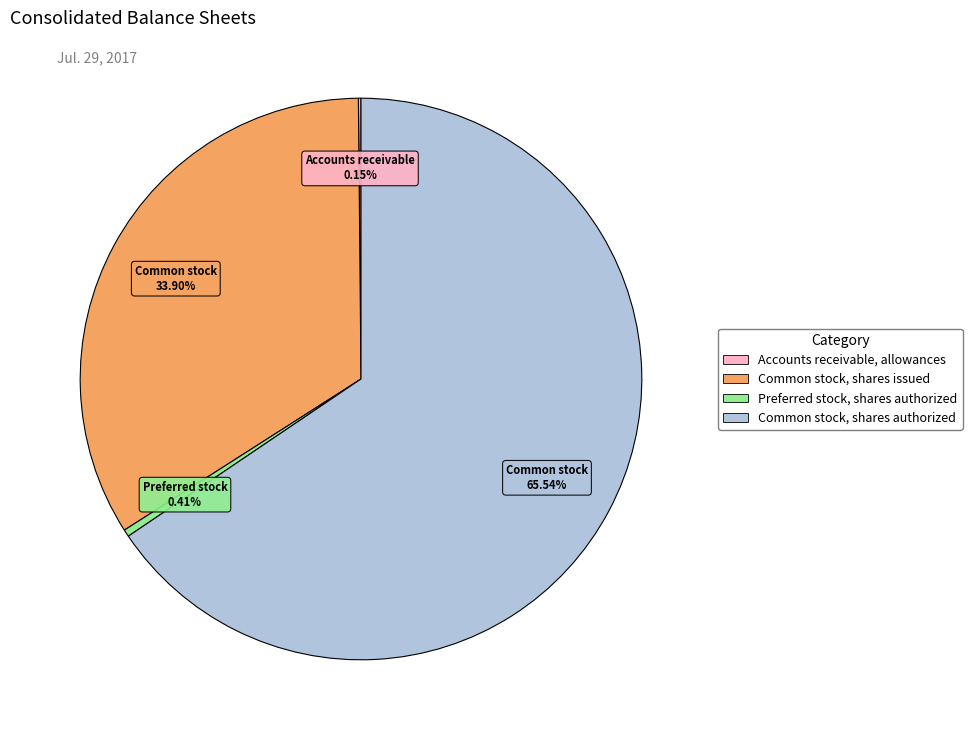

The Preferred stock, shares authorized slice represents 0% of the pie. True or false?

True